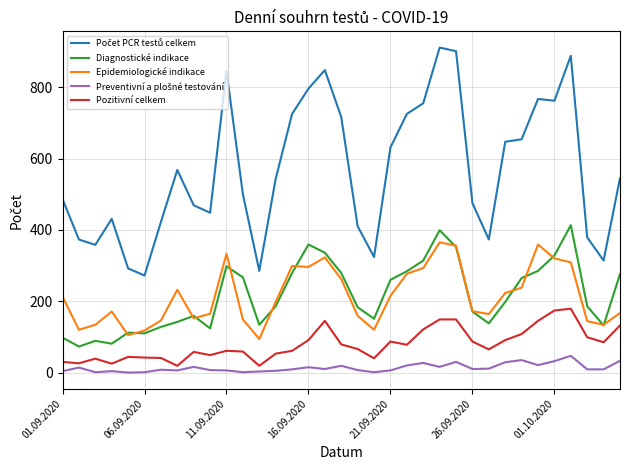

In Epidemiologické indikace, how many points are lower than both neighbors (excluding endpoints)?

8